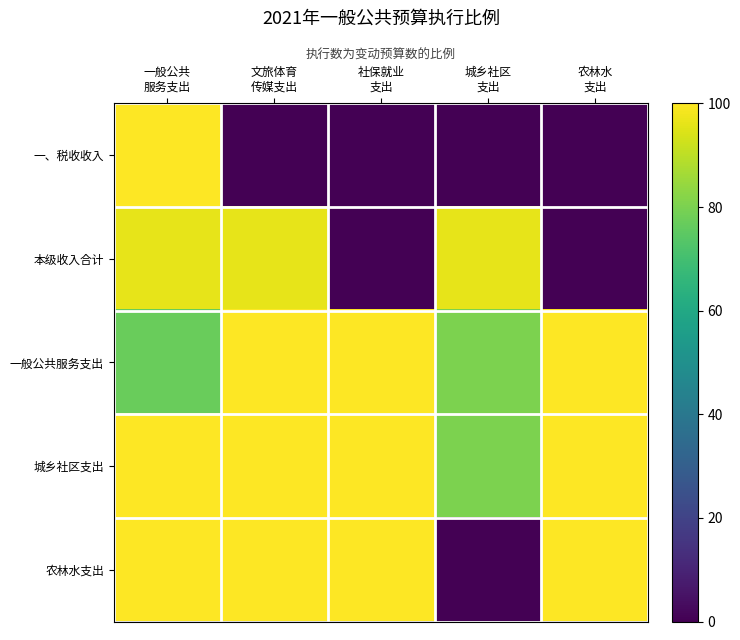

What is the greatest value displayed?

101.5